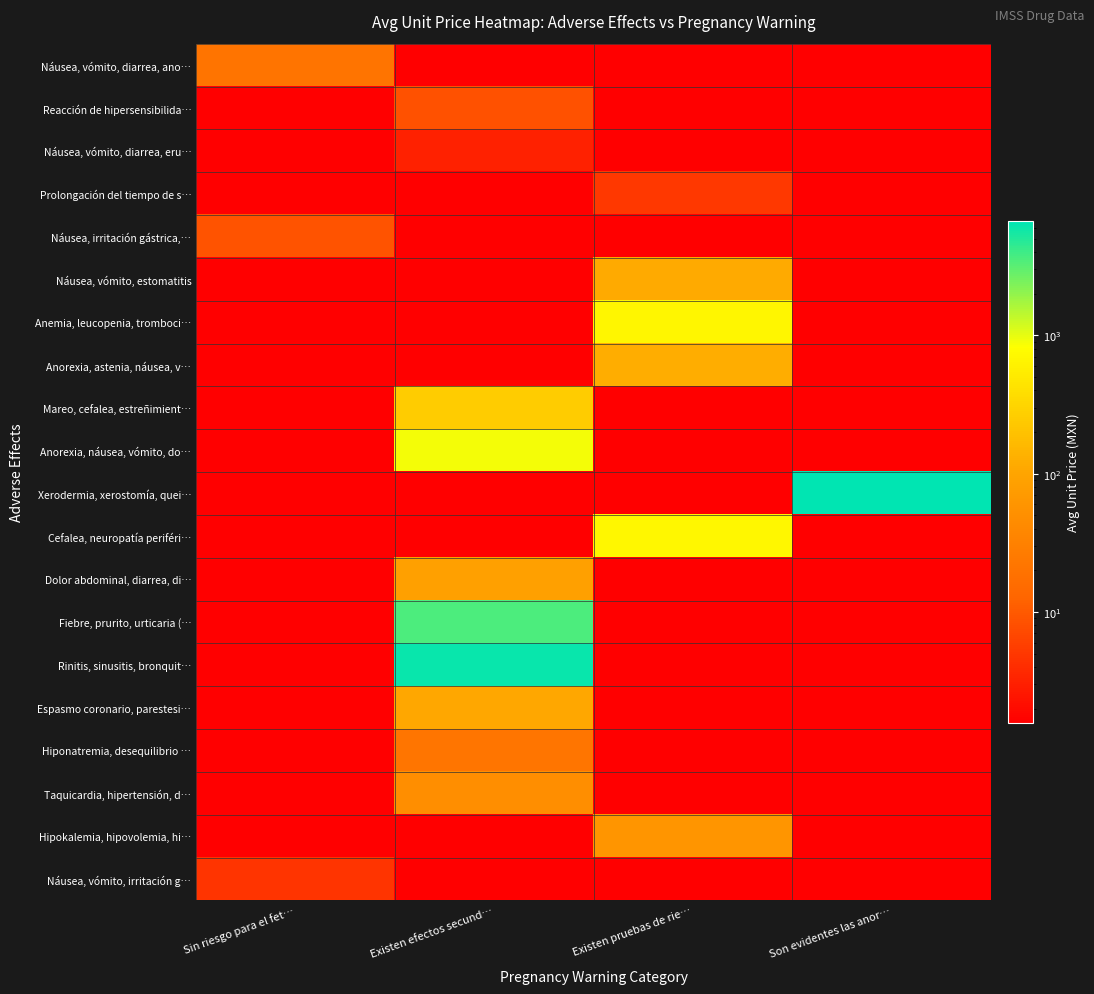

Which series has the largest total across all categories?

Xerodermia, xerostomía, quei…